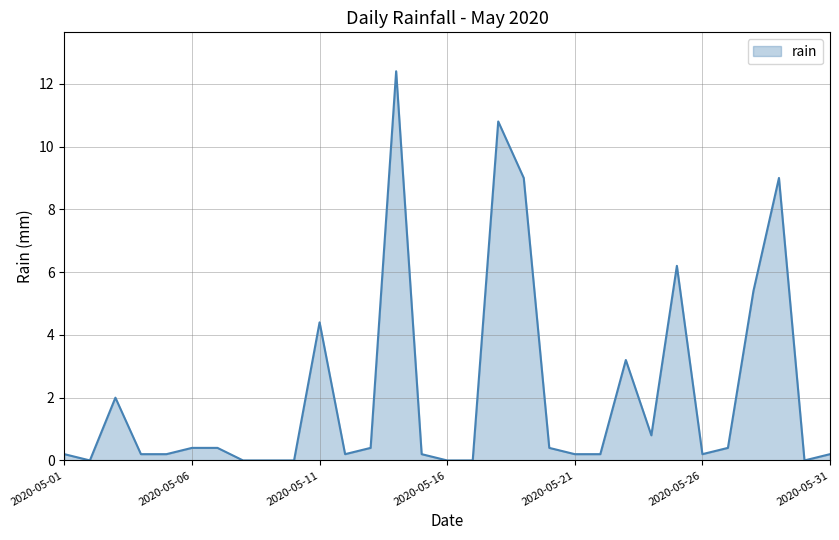

What is the sum of all values?

67.0